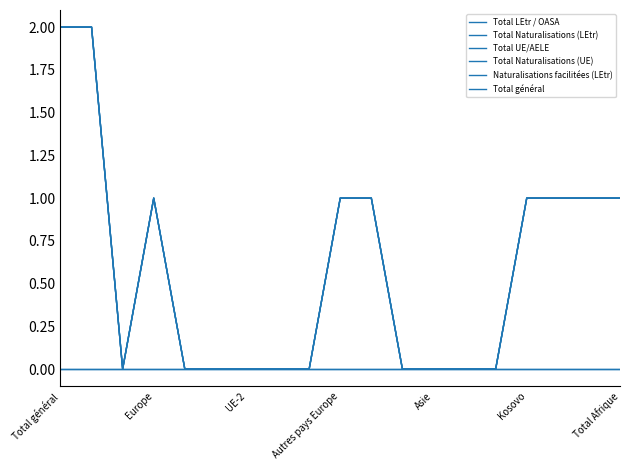

True or false: Total général and Total Naturalisations (UE) cross at least once.

False